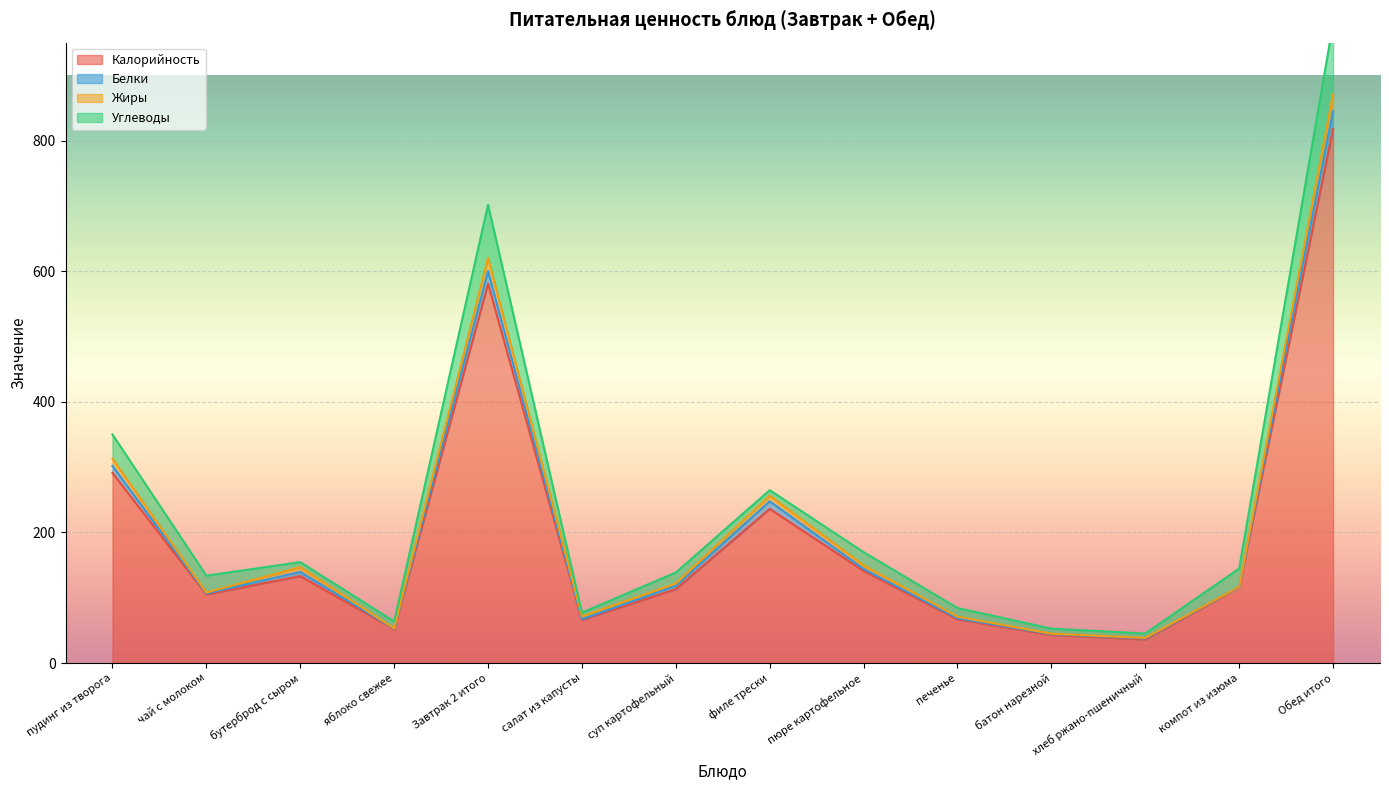

The Белки series shows 10.6 at бутерброд с сыром. True or false?

False